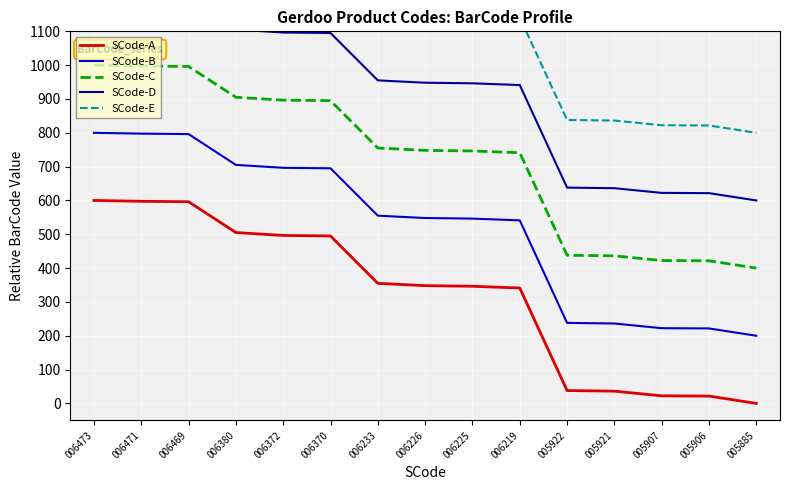

How many distinct data groups are displayed?

5